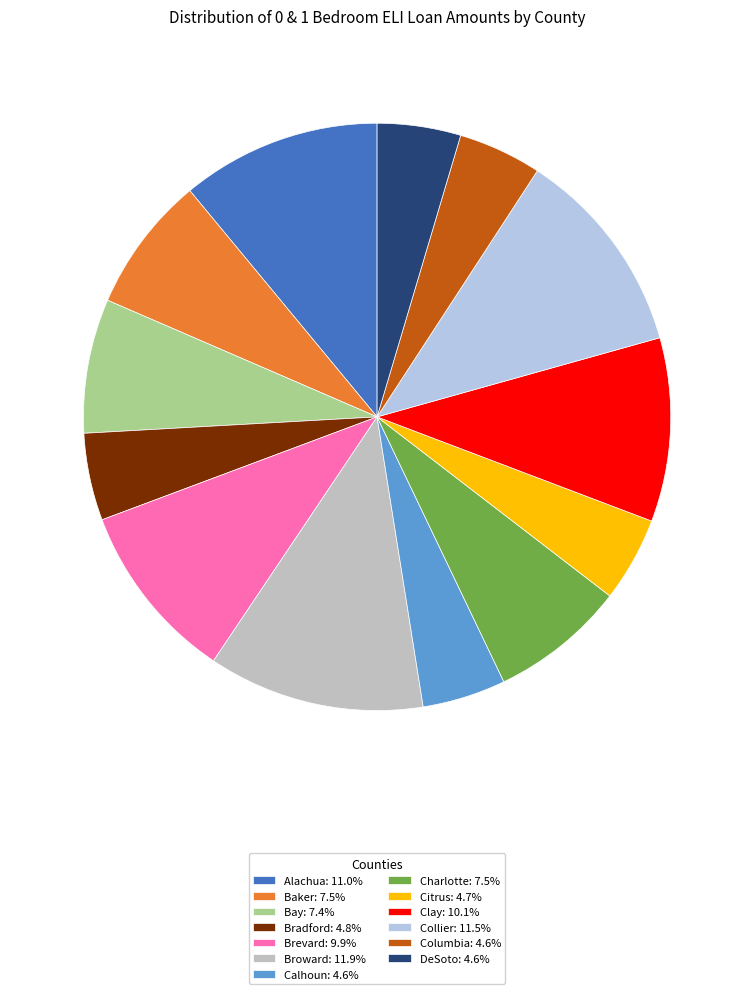

Do Calhoun: 4.6% and Charlotte: 7.5% together represent more than half of the pie?

No